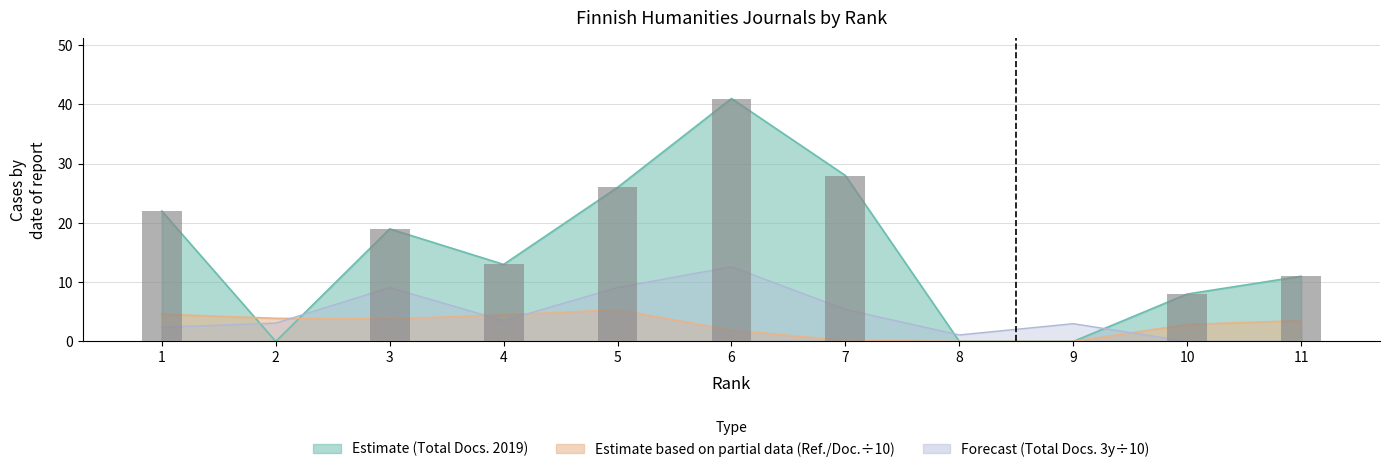

What is the sum of the values at 5 and 8?

26